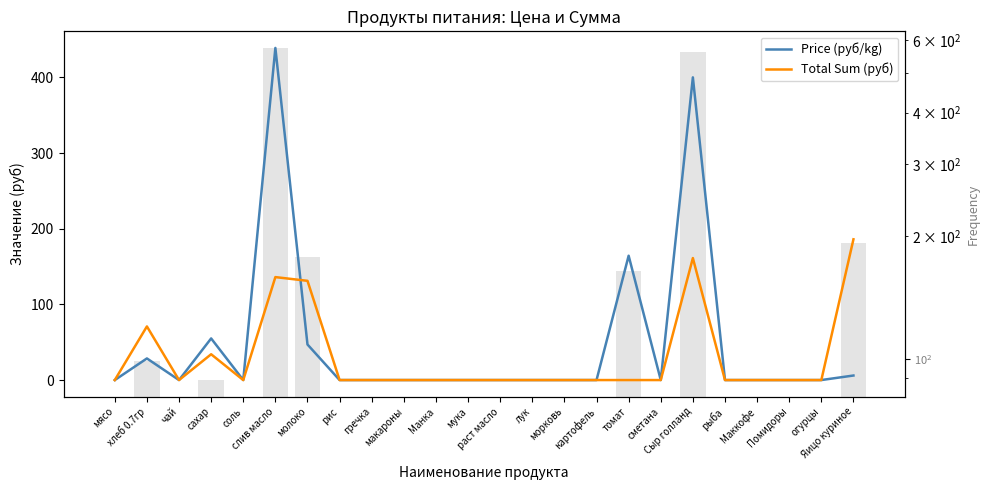

Between чай and соль, which series saw the biggest shift?

Price (руб/kg)